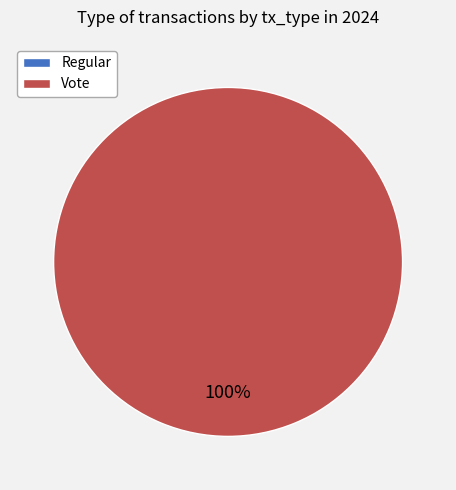

Is it true that Vote is 86% of the pie?

False